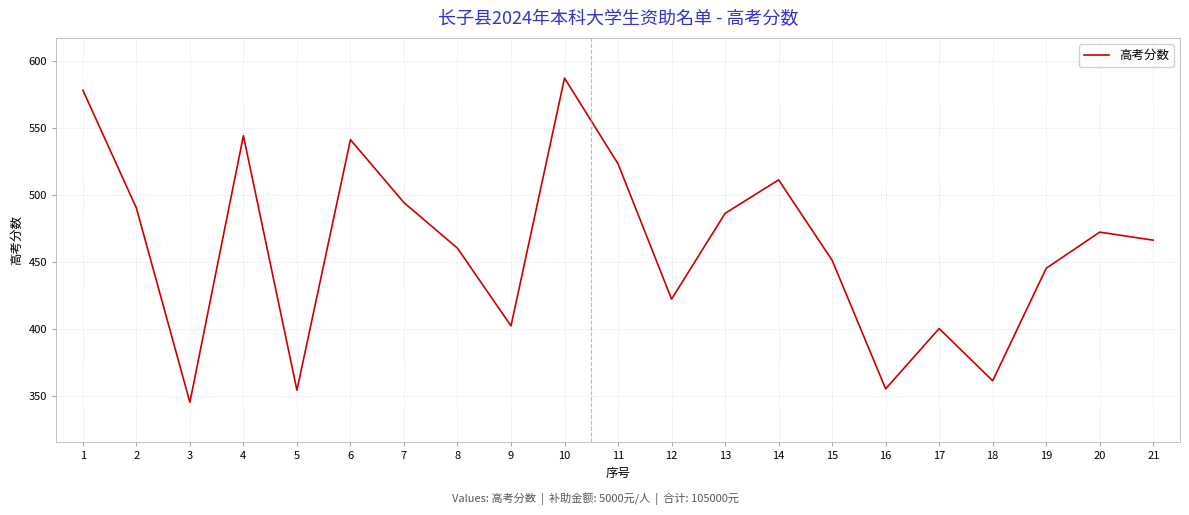

What is the difference between the second highest and second lowest values?

224